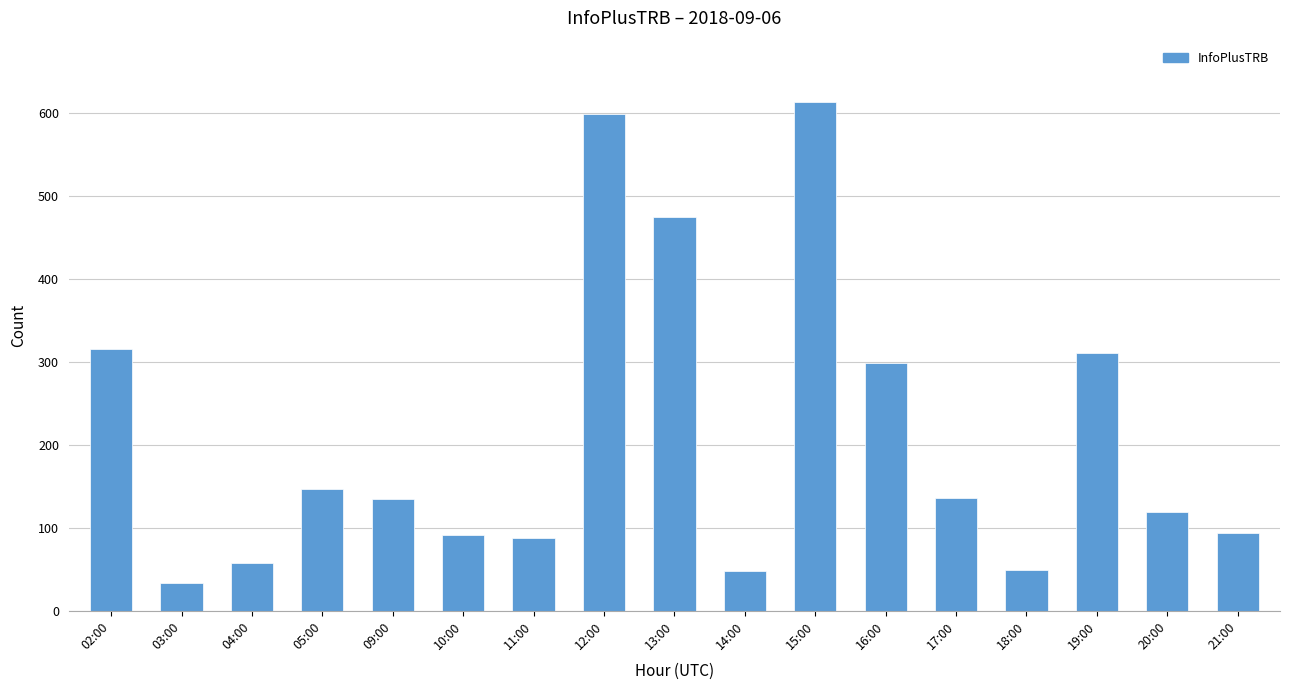

Which has a higher value, 18:00 or 11:00?

11:00